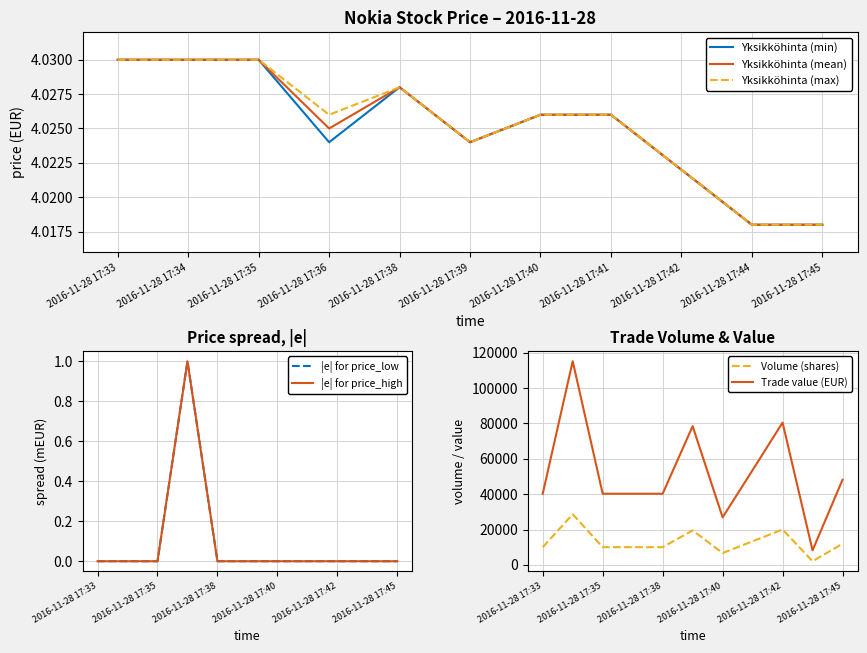

Rank the categories by Yksikköhinta (min) value from highest to lowest.

2016-11-28 17:33, 2016-11-28 17:34, 2016-11-28 17:35, 2016-11-28 17:38, 2016-11-28 17:40, 2016-11-28 17:41, 2016-11-28 17:36, 2016-11-28 17:39, 2016-11-28 17:42, 2016-11-28 17:44, 2016-11-28 17:45